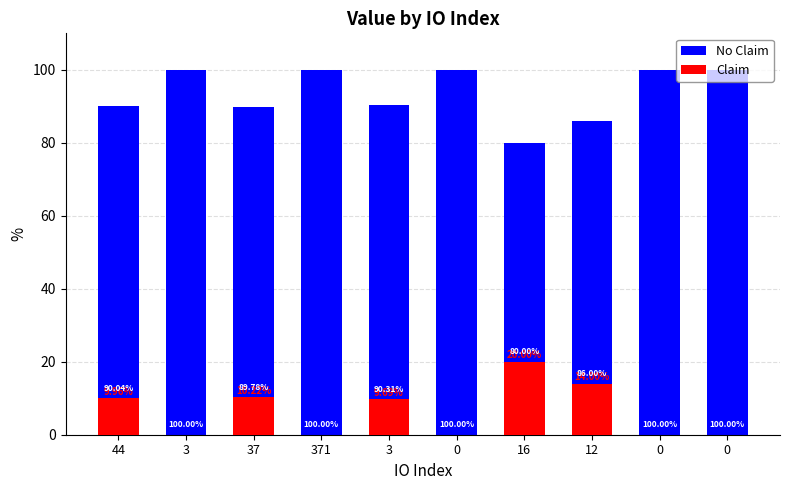

What is the minimum value for No Claim?

80.0